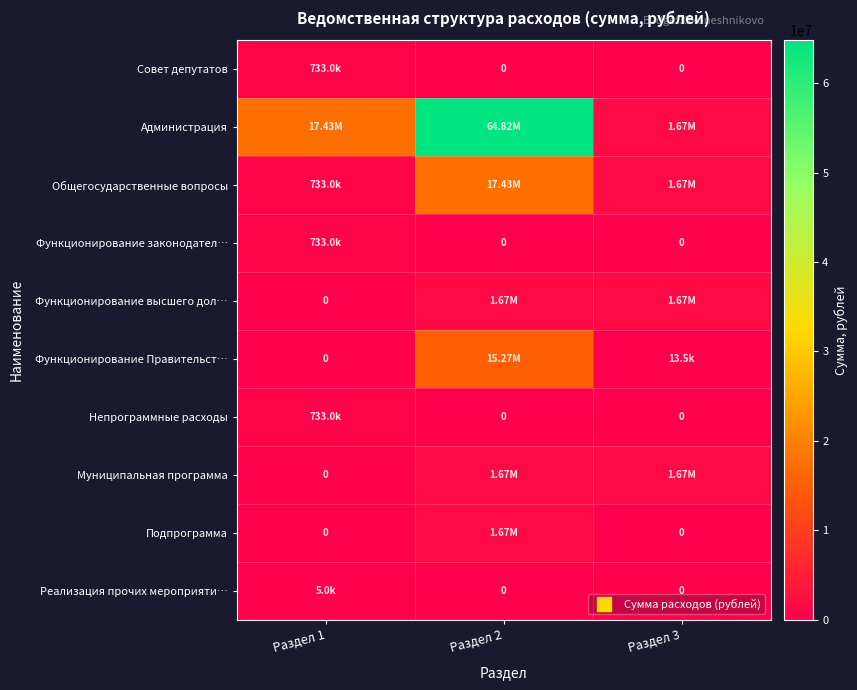

Is it true that Непрограммные расходы equals 0.0 at Раздел 2?

True